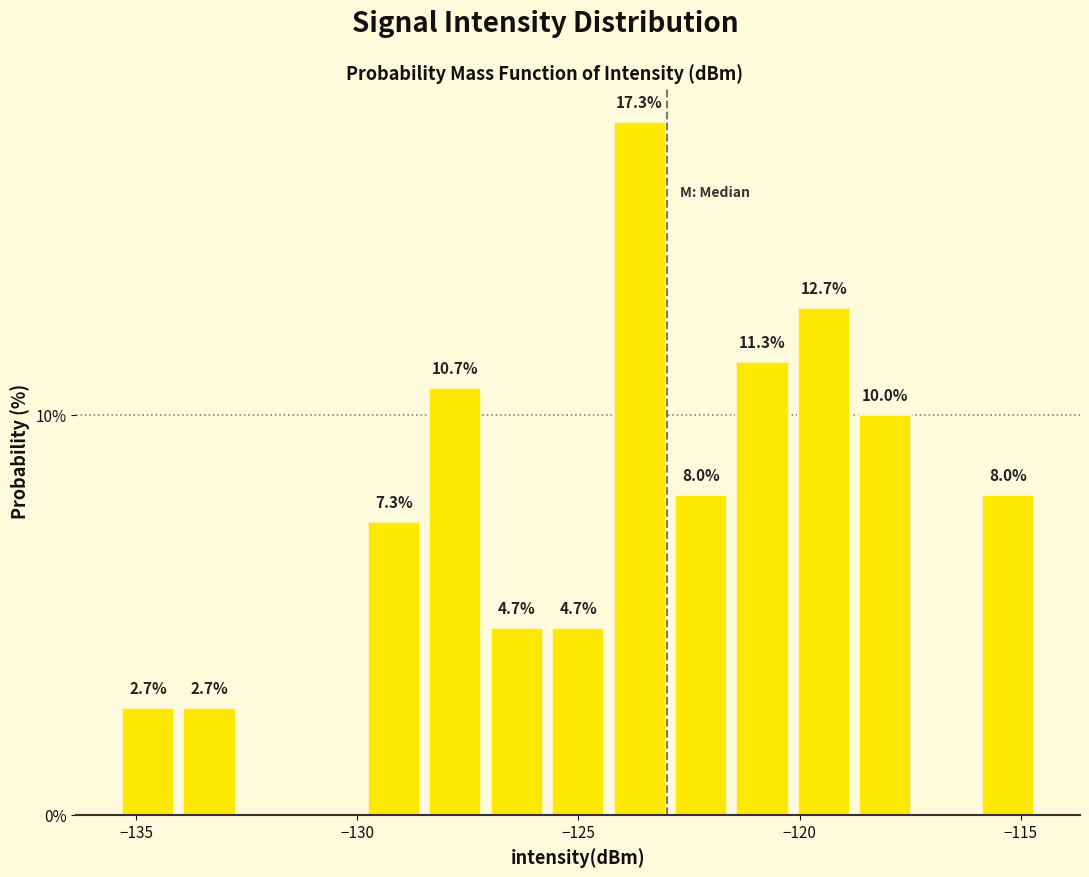

Around what value on the x-axis is the tallest bar? Give the approximate position of its centre, as read against the axis.

-123.5